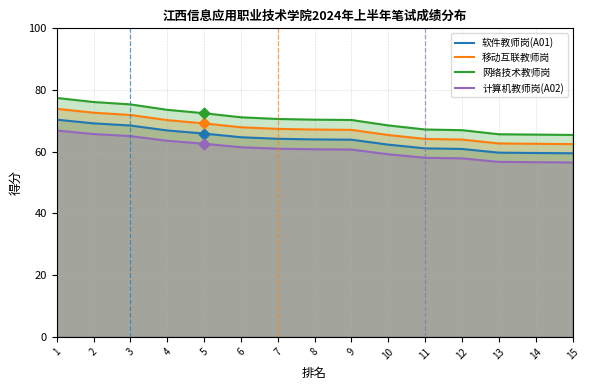

Which series has the largest Y range (max minus min)?

网络技术教师岗